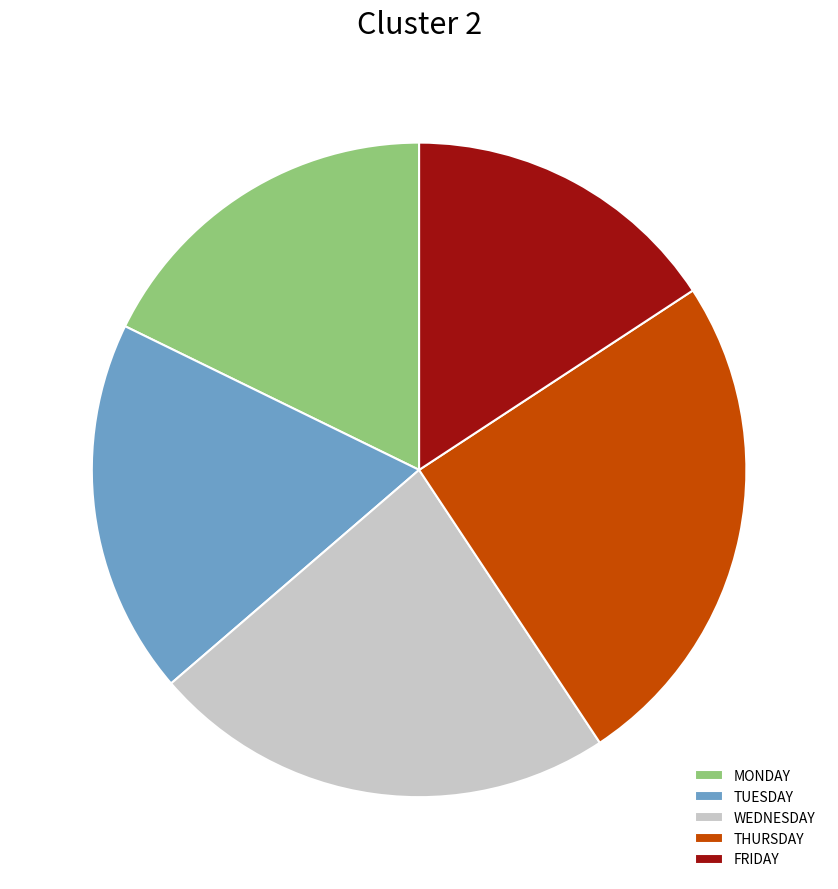

The TUESDAY slice represents 10% of the pie. True or false?

False